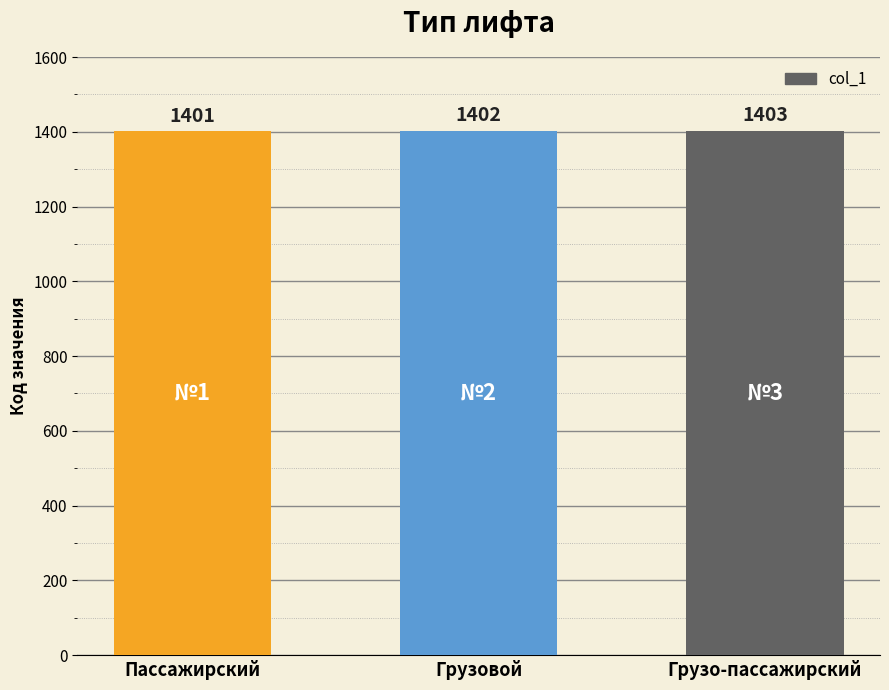

List the labels in order of value, smallest first.

Пассажирский, Грузовой, Грузо-пассажирский